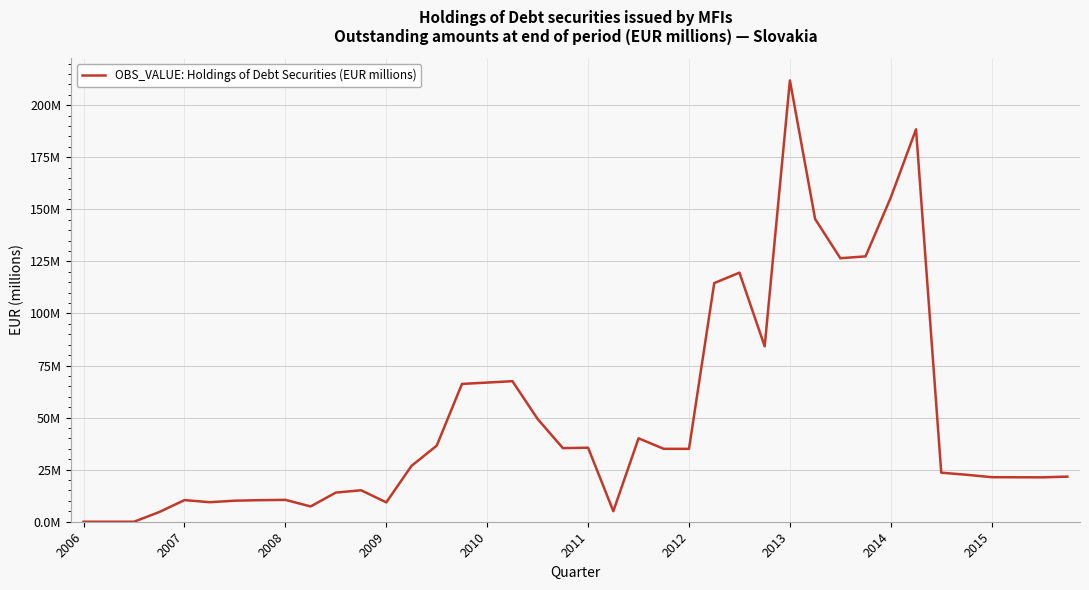

Does the chart have visible grid lines?

Yes